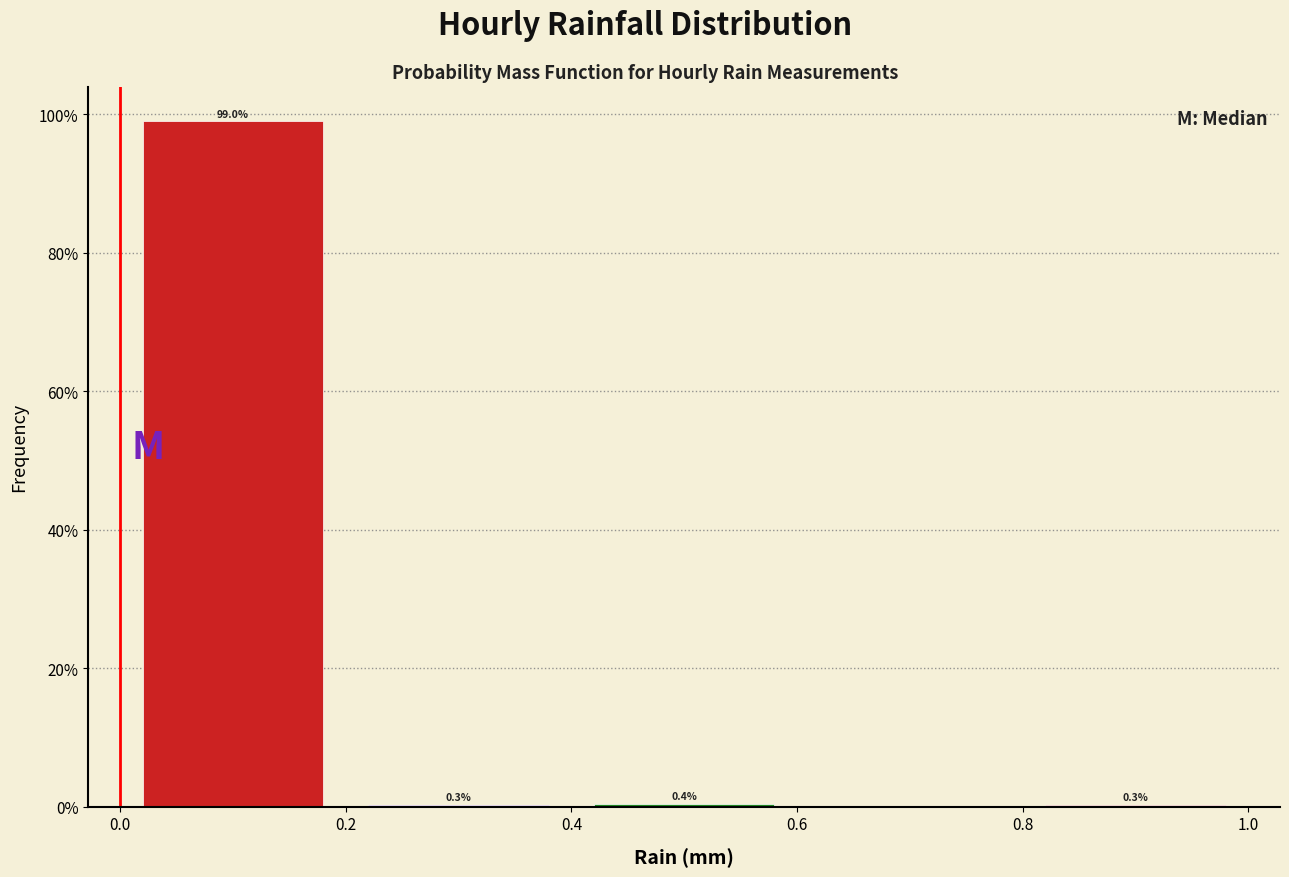

Over which range of the x-axis is the bar tallest?

0.0 to 0.2